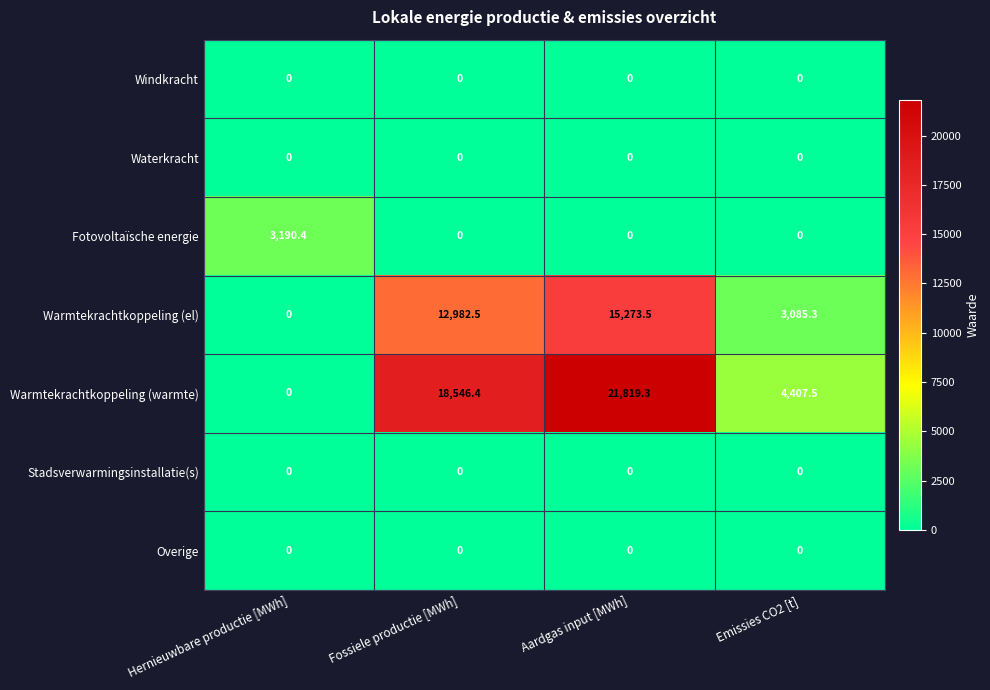

Which series has the largest range (max minus min)?

Warmtekrachtkoppeling (warmte)